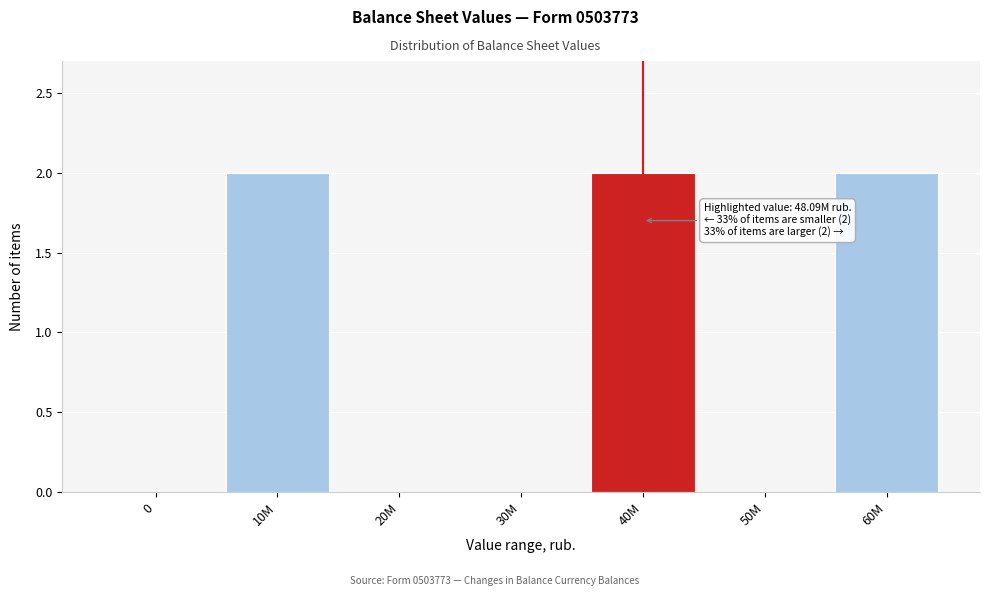

Reading right to left, what are all the values shown in this chart?

60M=2	50M=0	40M=2	30M=0	20M=0	10M=2	0=0